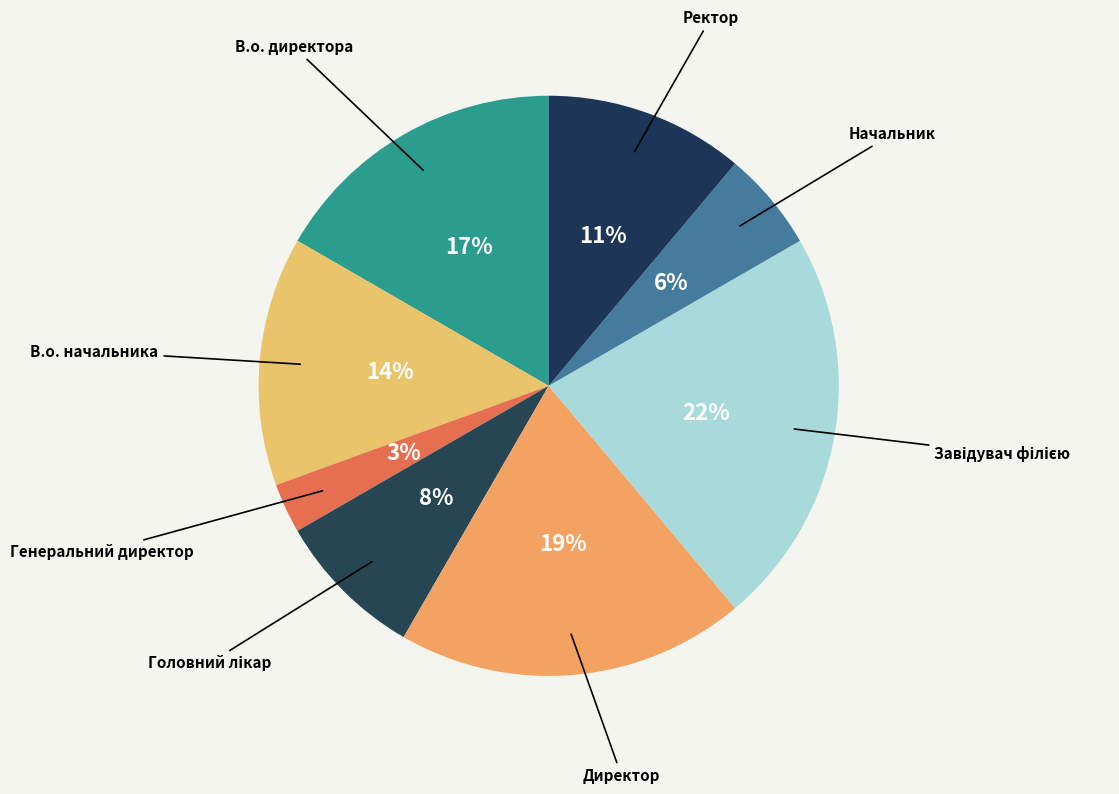

What percentage is the Ректор slice, to the nearest percent?

11%